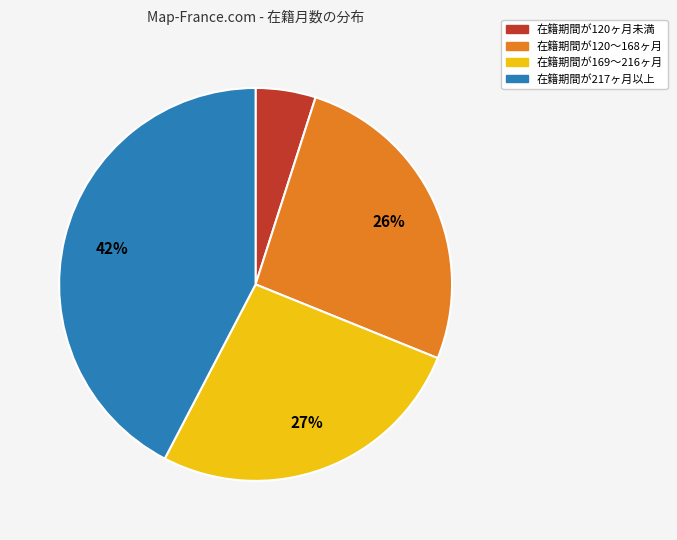

Is there any slice that represents more than half of the pie?

No